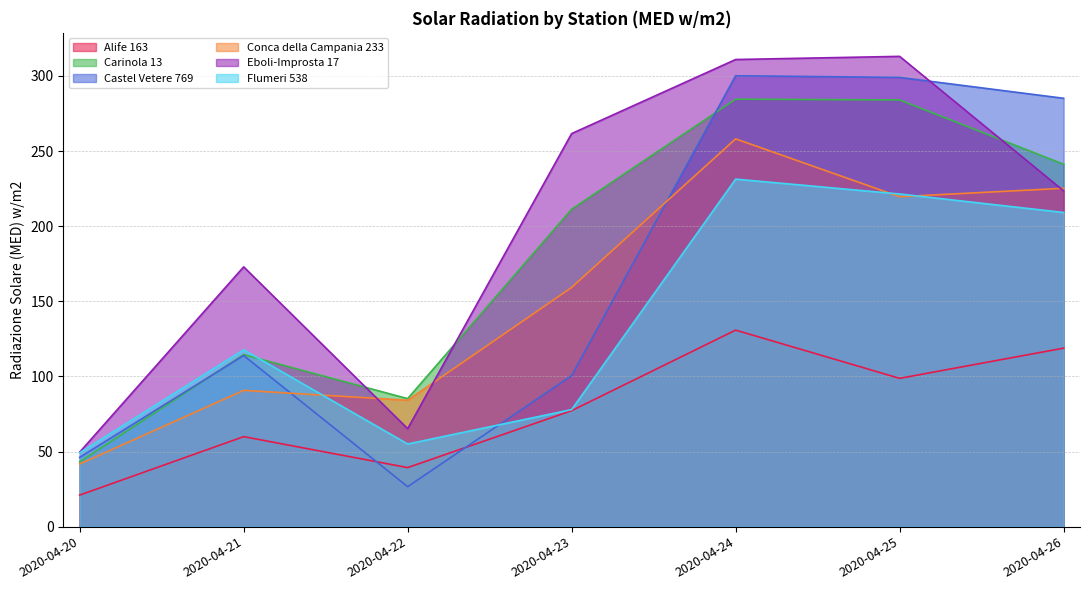

At which category does the chart reach its minimum across all series?

2020-04-20